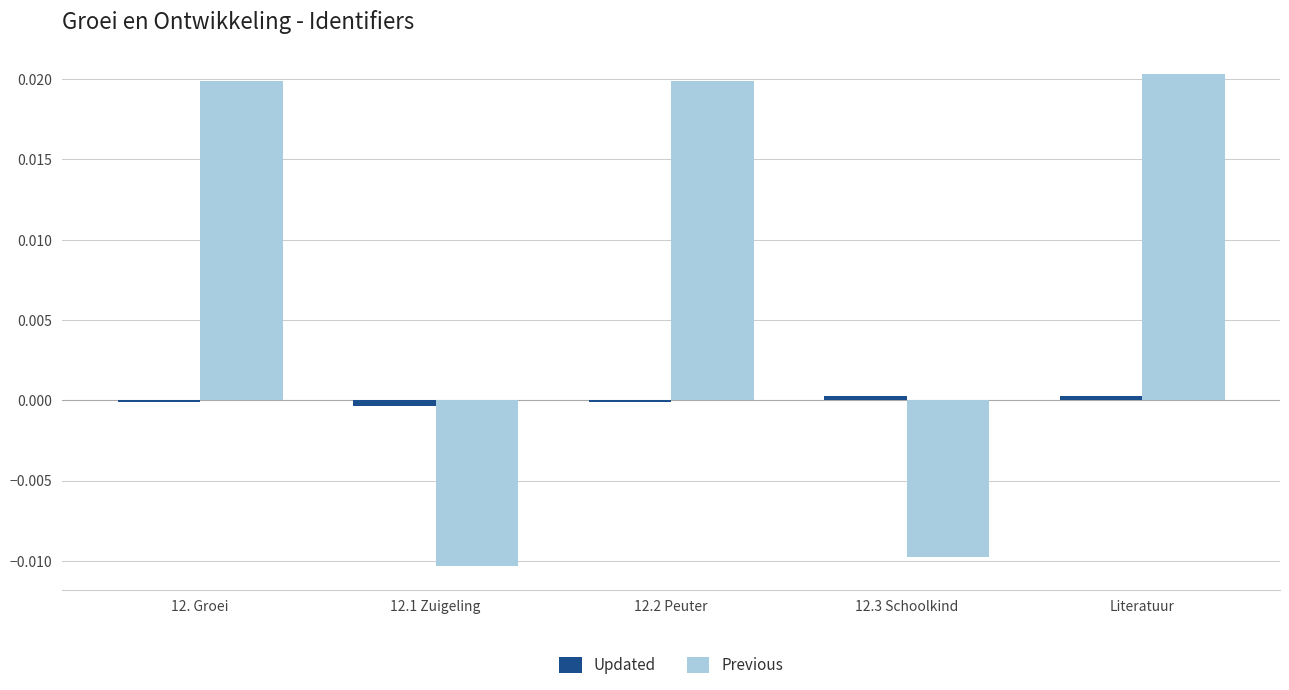

Are the bars grouped side by side (vs. stacked)?

Yes